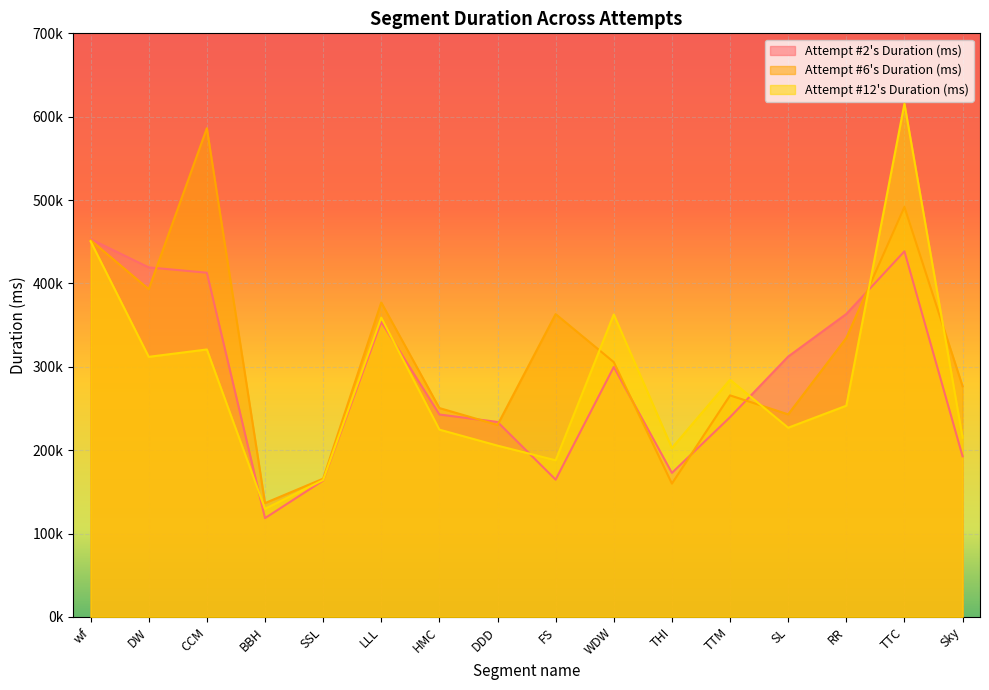

What are all the series names shown in the legend?

Attempt #2's Duration (ms), Attempt #6's Duration (ms), Attempt #12's Duration (ms)